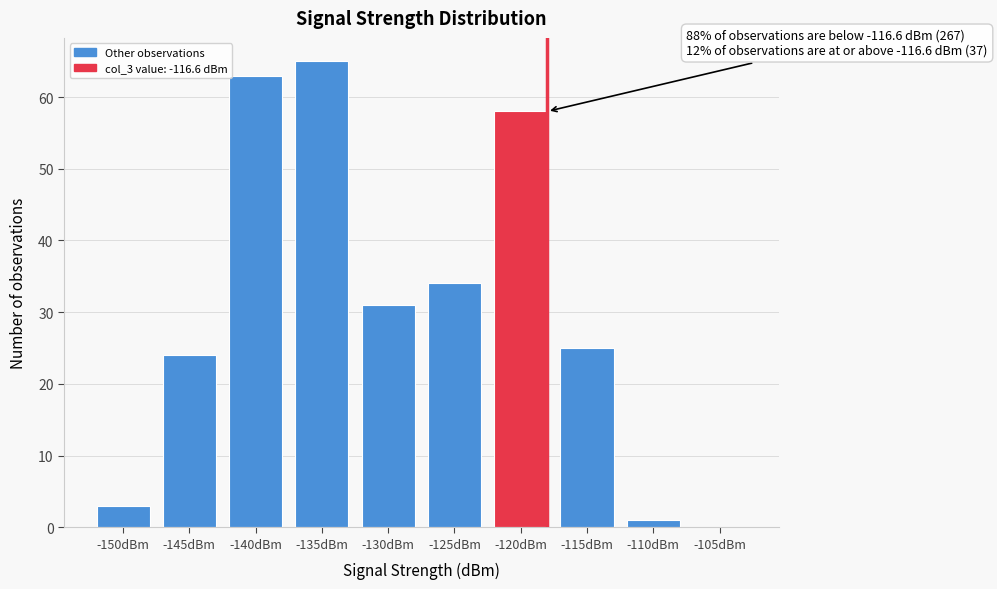

Reading left to right, list all the values displayed in this chart.

-150dBm=3	-145dBm=24	-140dBm=63	-135dBm=65	-130dBm=31	-125dBm=34	-120dBm=58	-115dBm=25	-110dBm=1	-105dBm=0